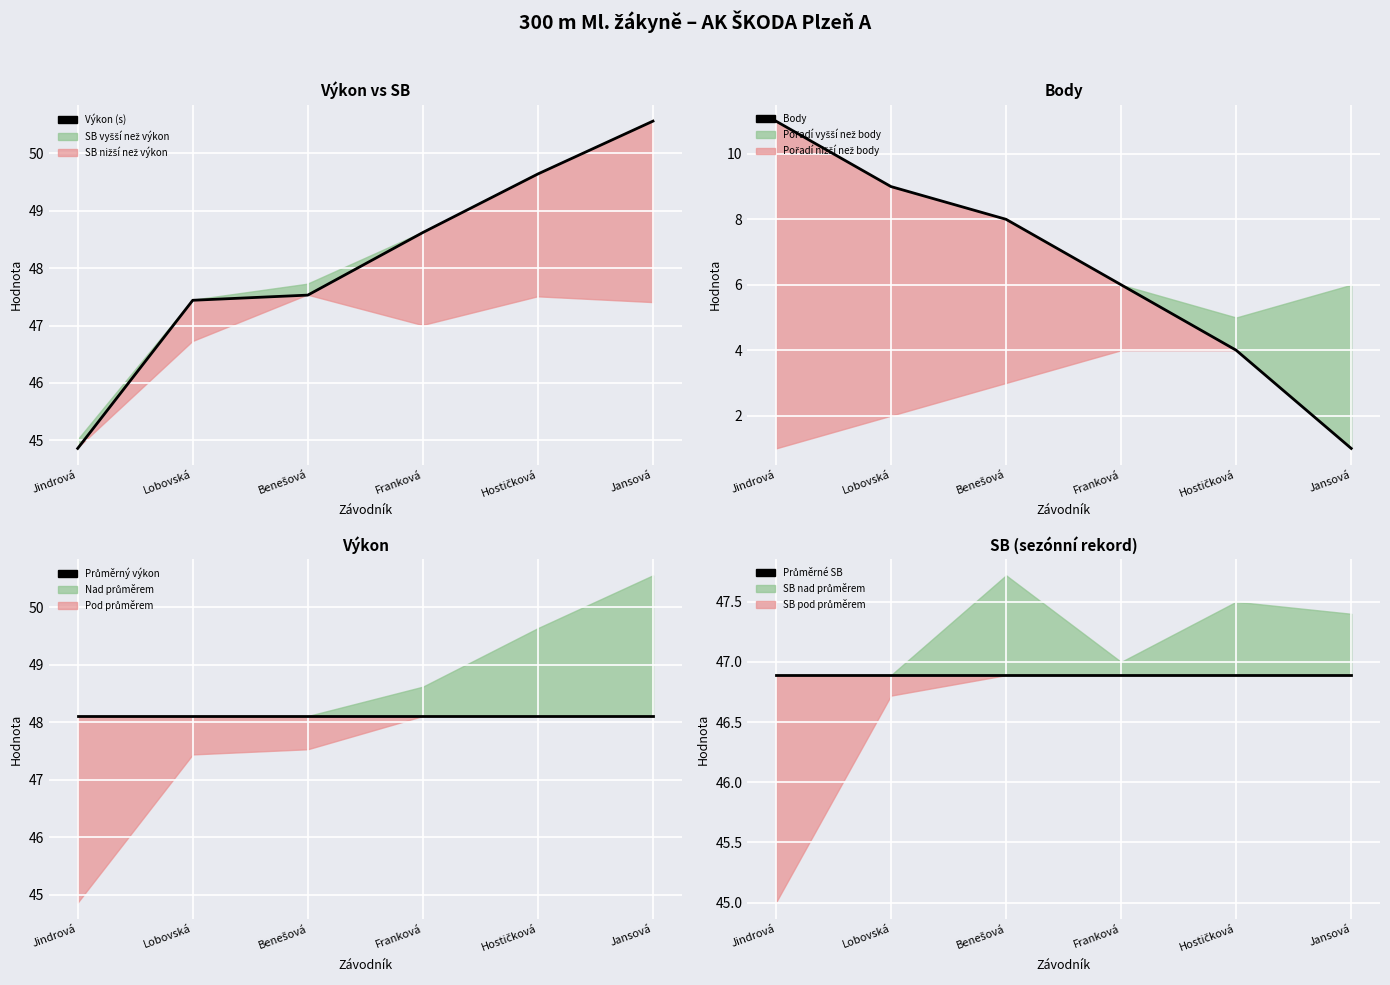

Is the value of Výkon (s) at Lobovská greater than the value of Průměrné SB at Lobovská?

Yes